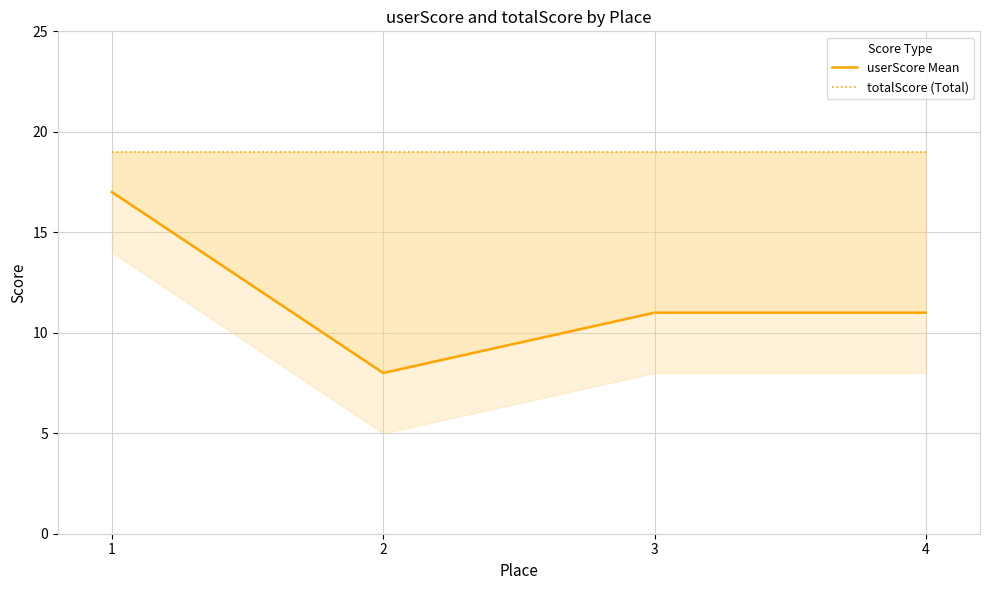

Is the value of totalScore (Total) at 4 greater than the value of userScore Mean at 1?

Yes